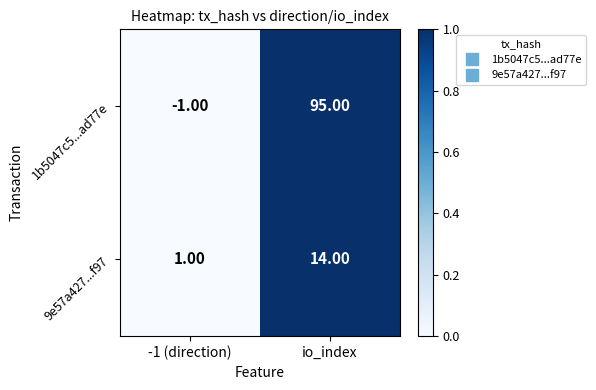

List the labels in order of 9e57a427...f97 value, largest first.

io_index, -1 (direction)